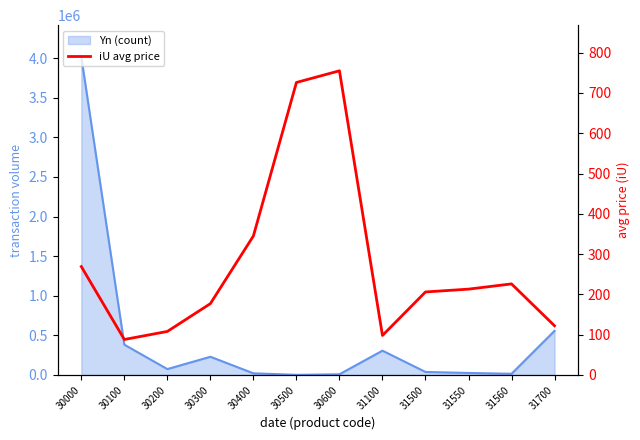

At which label does the data first exceed 213?

30000